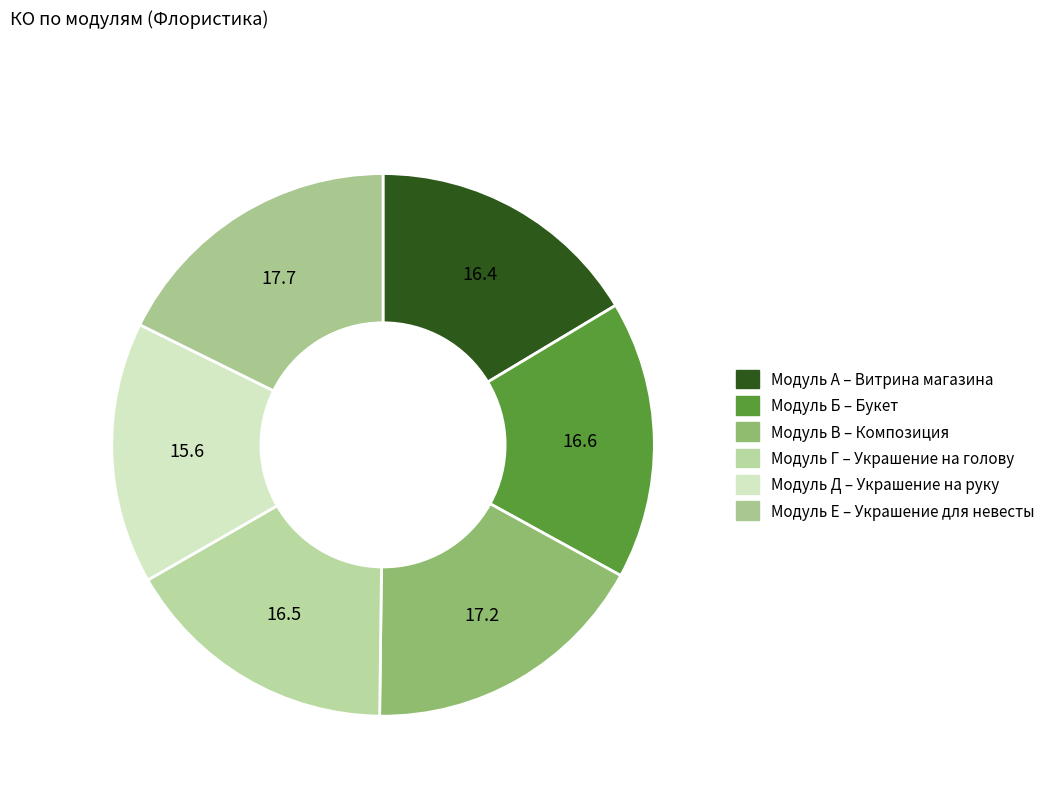

To the nearest percent, what is the difference between the largest and smallest slice percentages?

2%